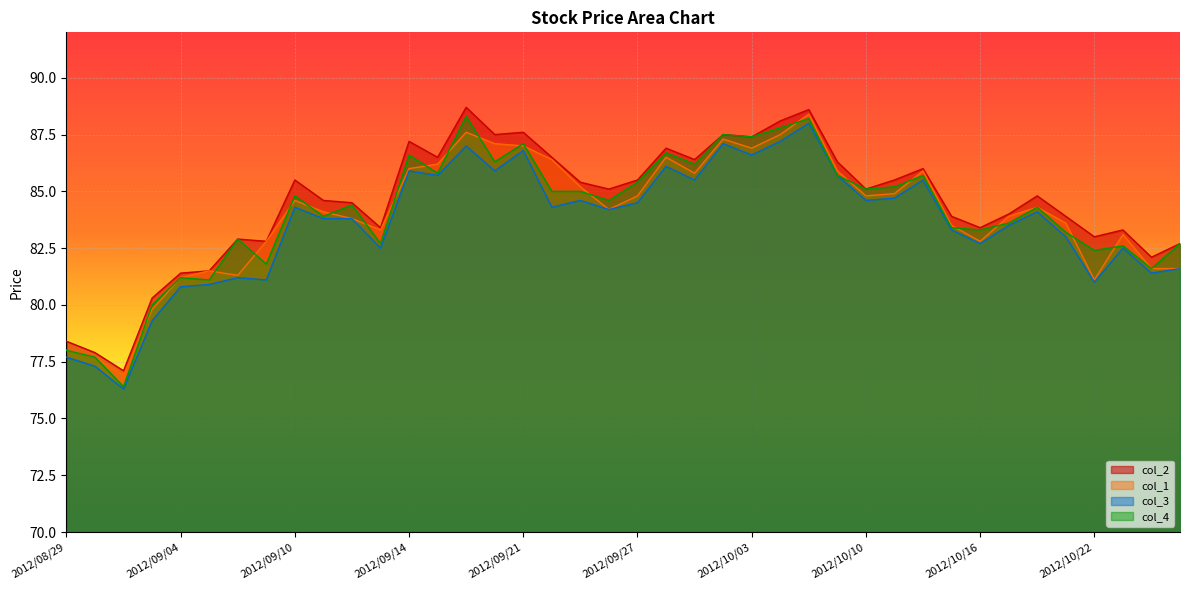

True or false: col_1 has a value of 139.0 at 2012/09/14.

False